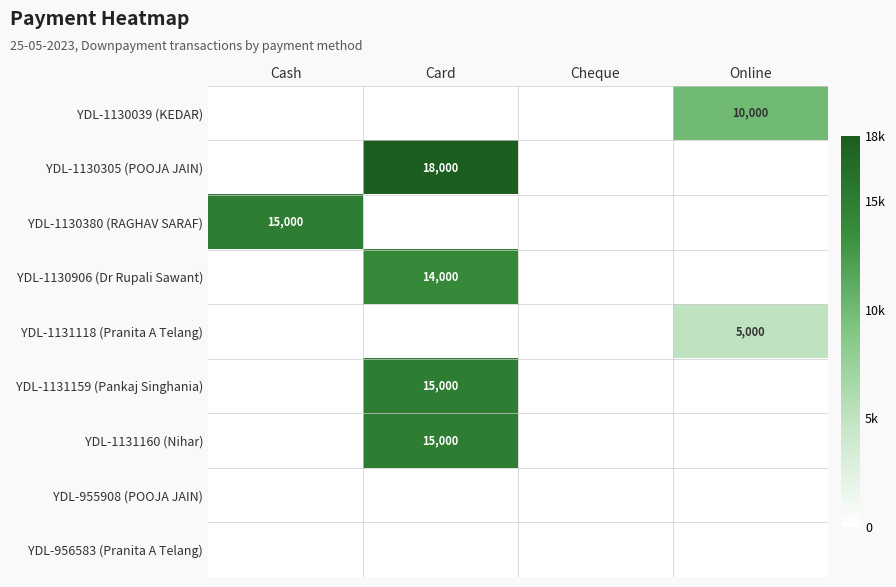

The value of YDL-1130305 (POOJA JAIN) at Card is 30705. True or false?

False